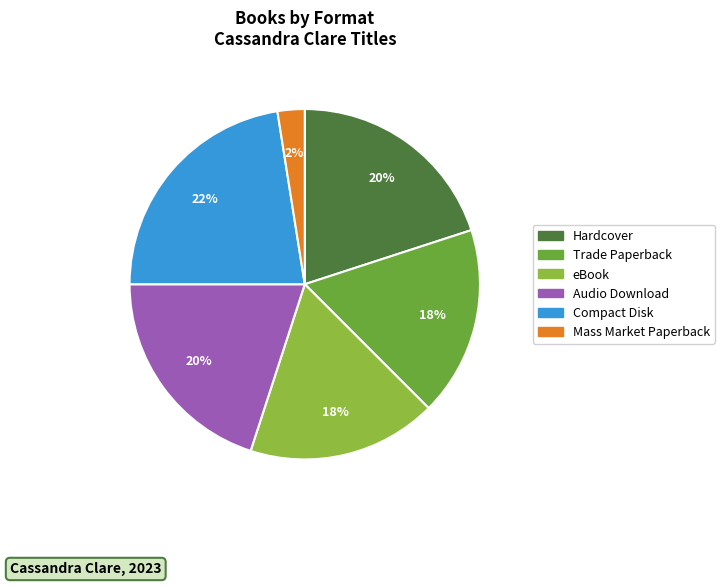

What is the smallest slice in the pie chart?

Mass Market Paperback